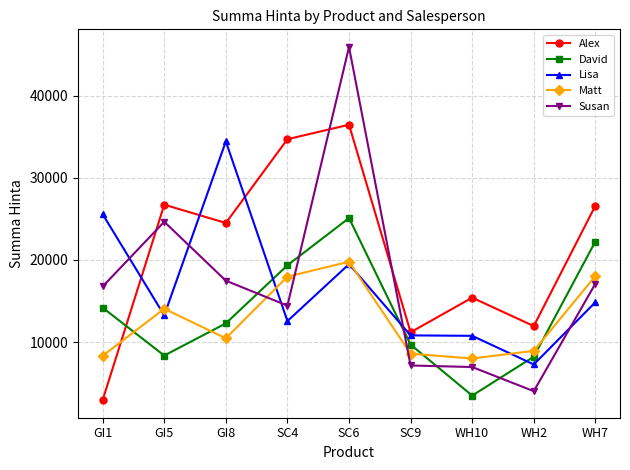

Rank the series at WH2 from highest to lowest value.

Alex, Matt, David, Lisa, Susan